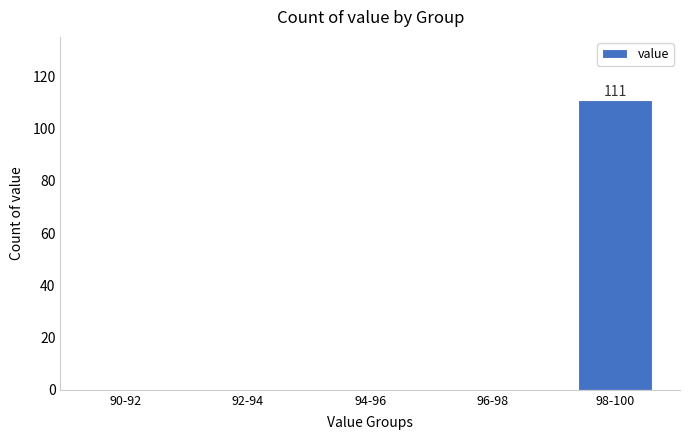

Reading left to right, transcribe all the data shown in this chart.

90-92=0	92-94=0	94-96=0	96-98=0	98-100=111